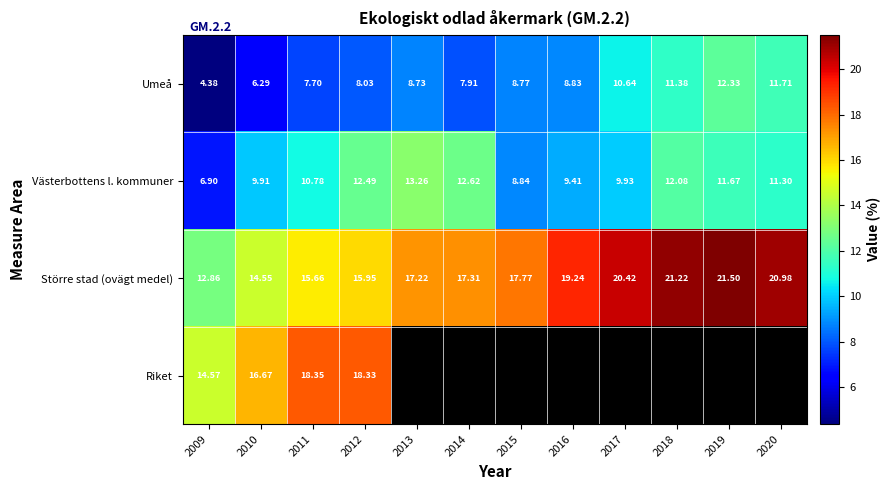

Which category has the lowest value across all series?

2009